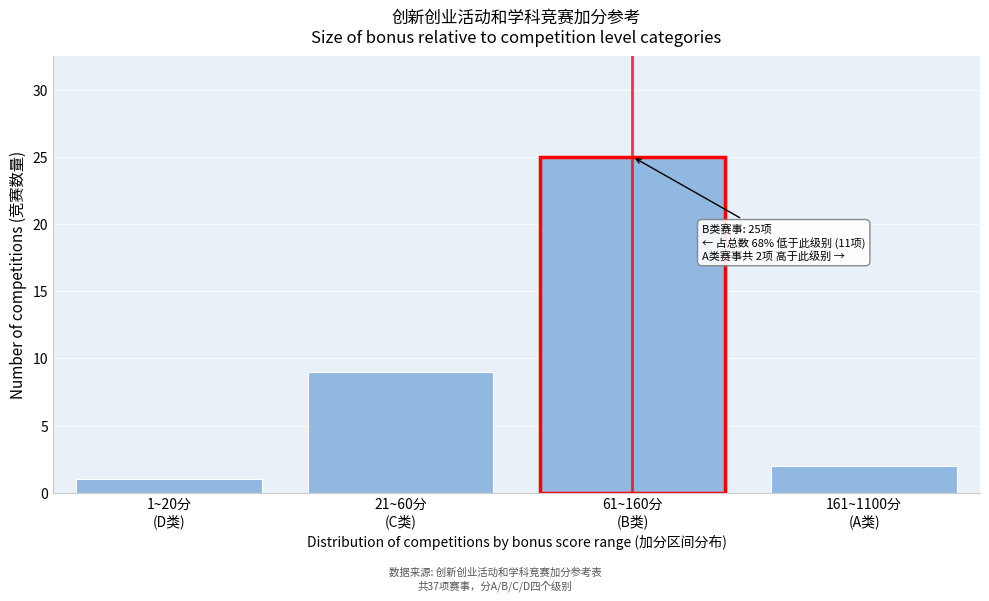

Reading left to right, list all the values displayed in this chart.

1	9	25	2